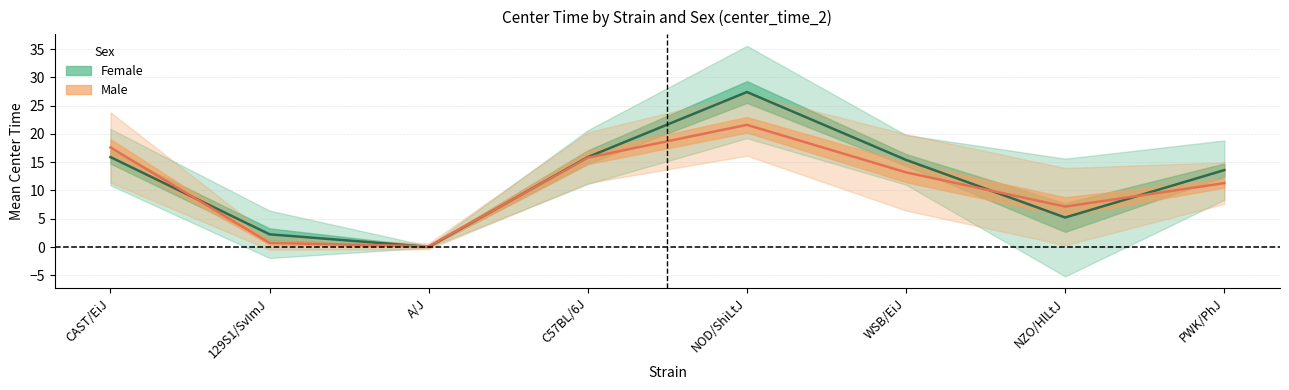

Where does the sem_f series first go above 1?

CAST/EiJ